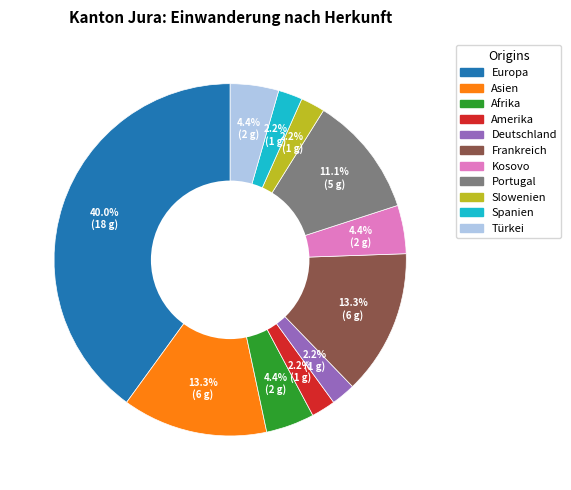

Do Spanien and Afrika together represent more than half of the pie?

No